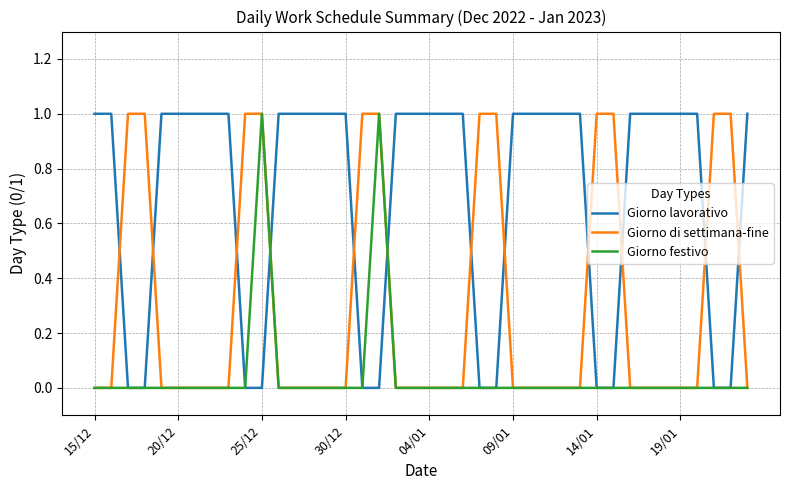

Rank the series by their average value, from lowest to highest.

Giorno festivo, Giorno di settimana-fine, Giorno lavorativo